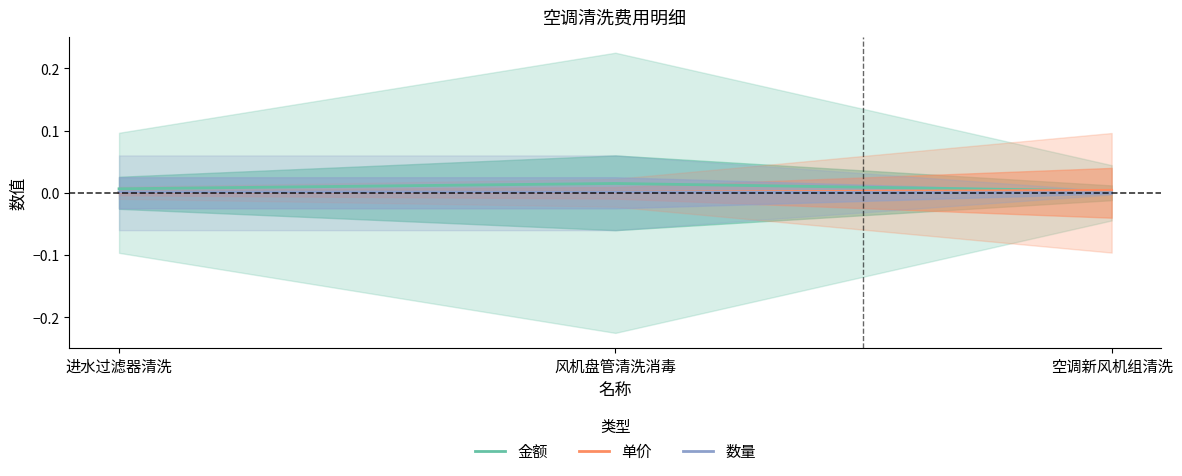

Is the value of 金额 at 空调新风机组清洗 greater than the value of 单价 at 风机盘管清洗消毒?

Yes